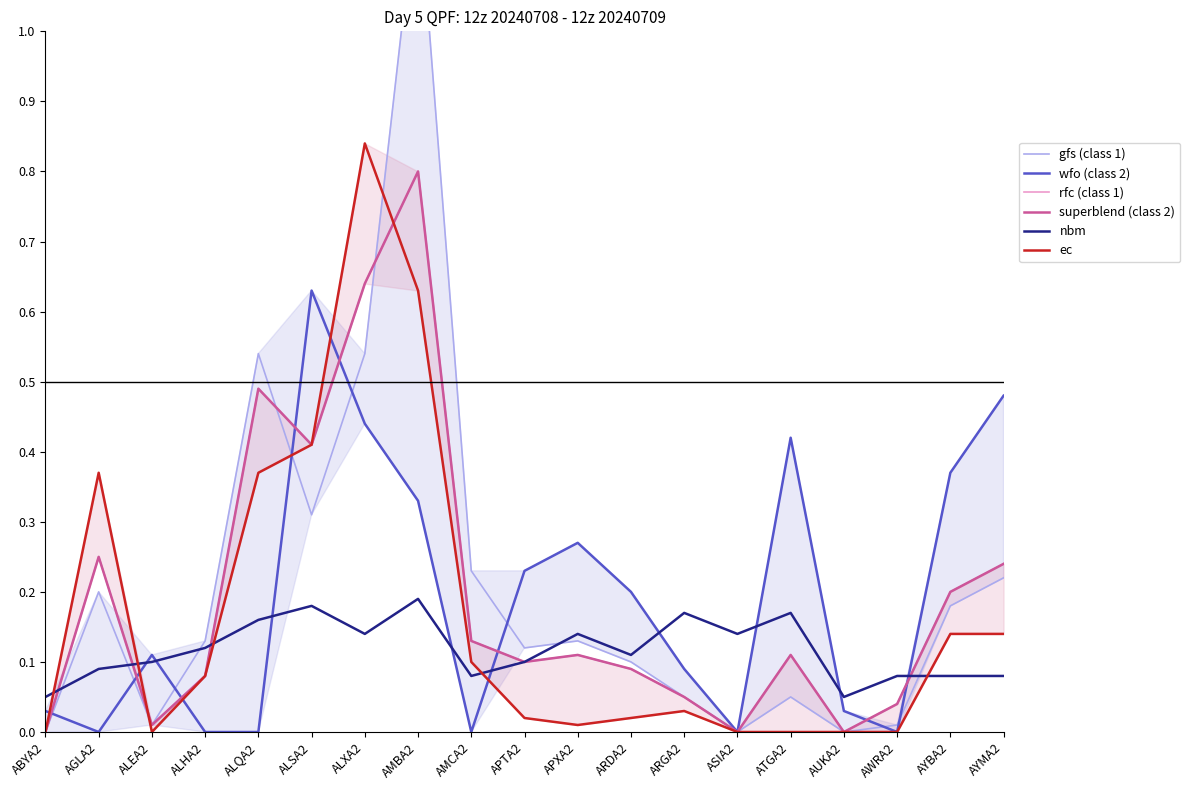

How many series are shown in this chart?

6